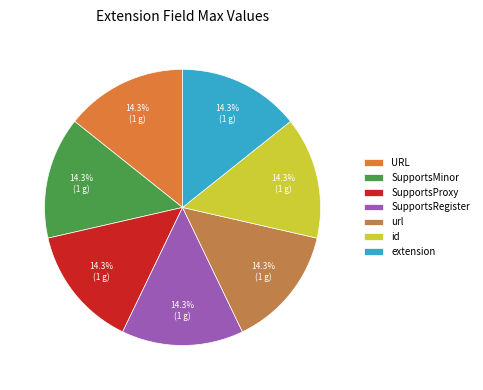

To the nearest percent, what is the difference between the largest and smallest slice percentages?

0%